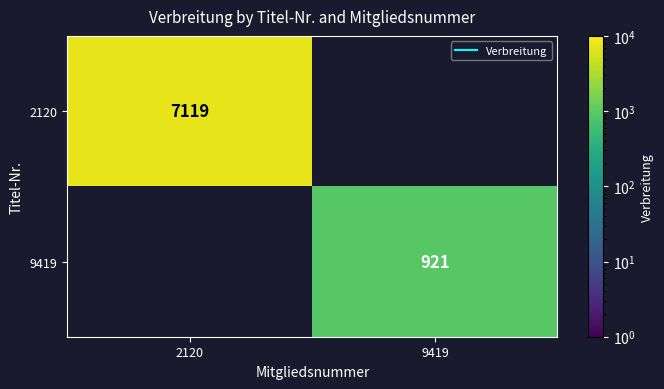

At how many categories does at least one series exceed 3675?

1